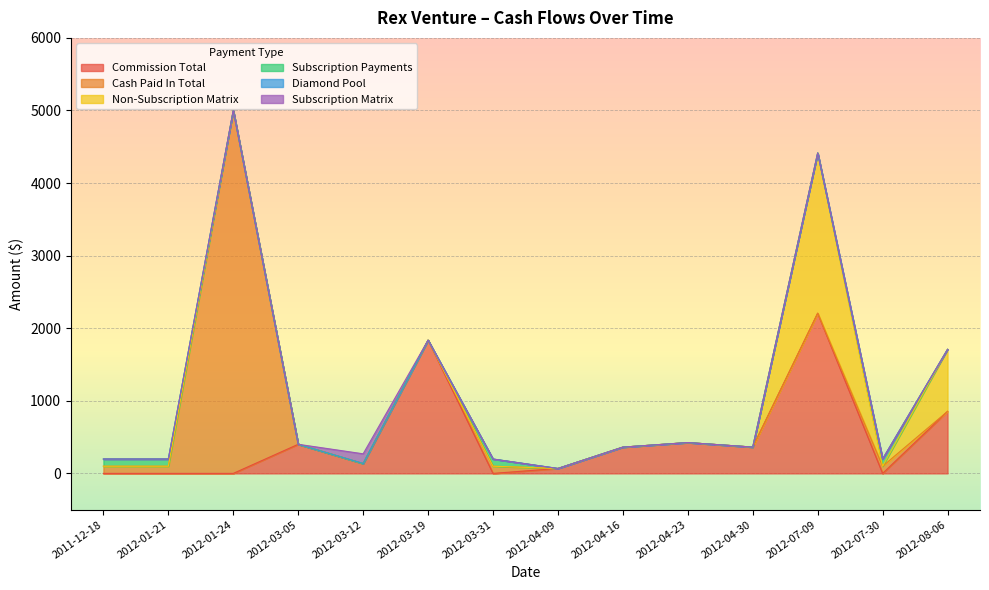

Does the chart display data point markers on the line(s)?

No